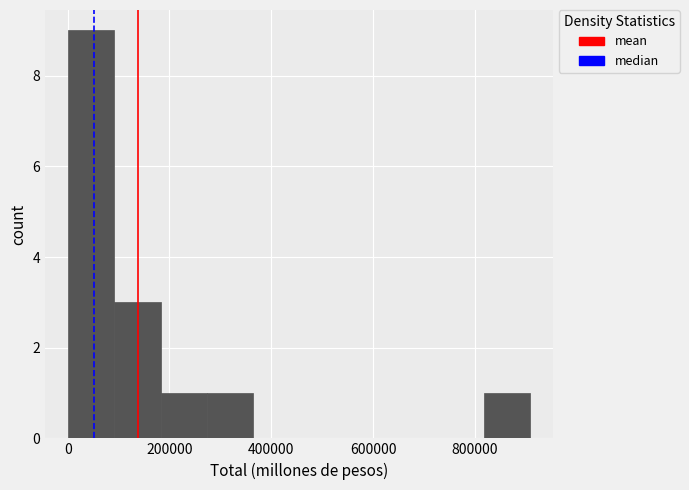

Over which range of the x-axis is the bar tallest?

0 to 100000